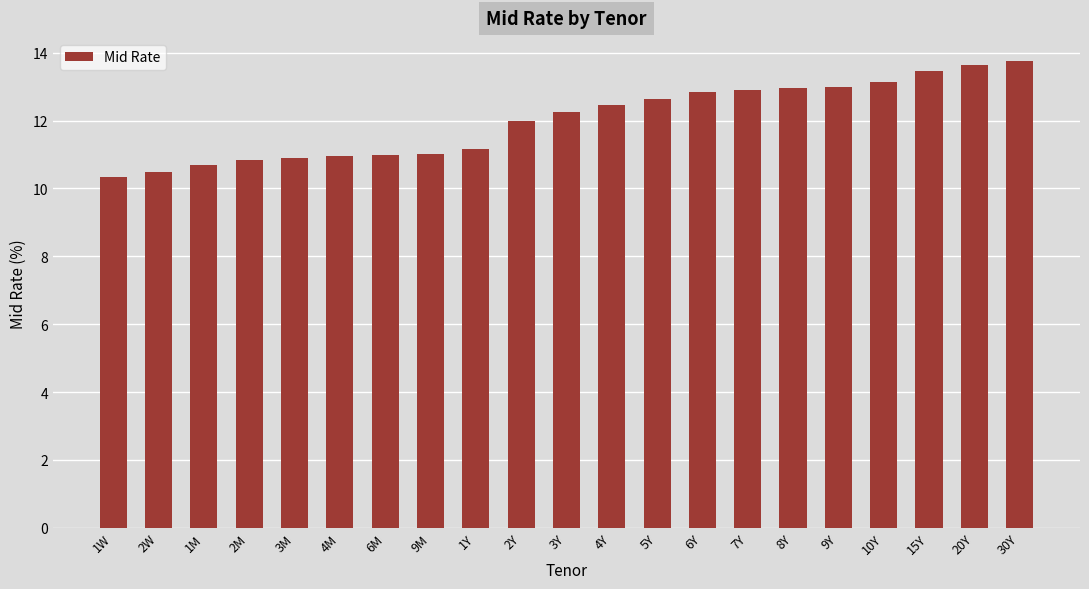

Where is the data nearest to the value 12?

2Y